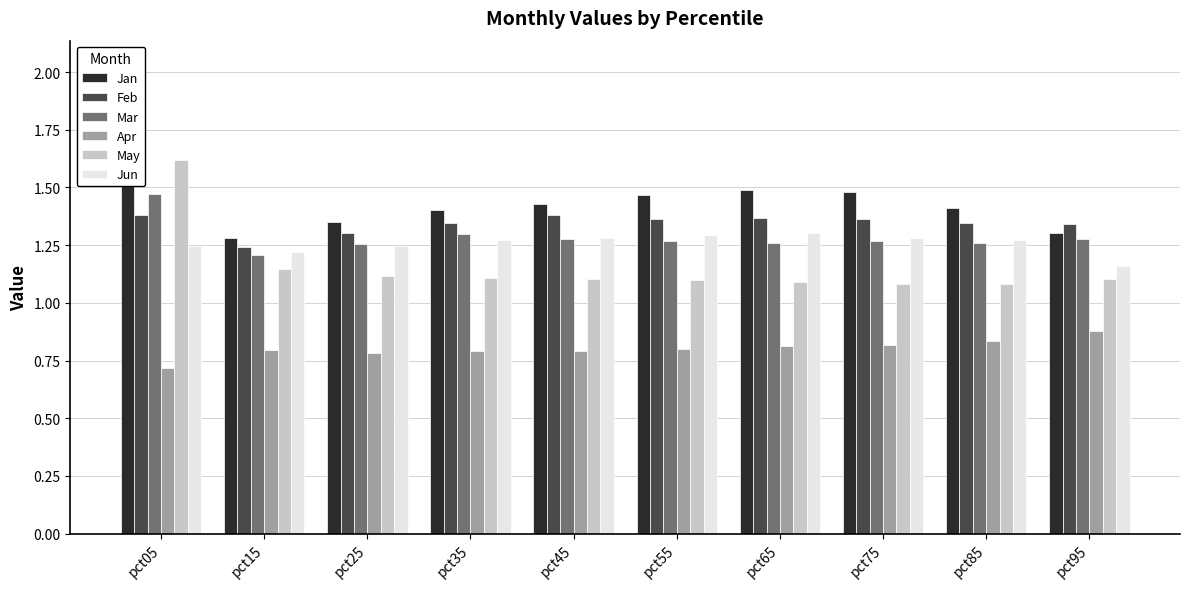

What is the spread (max minus min) of values at pct85?

0.6